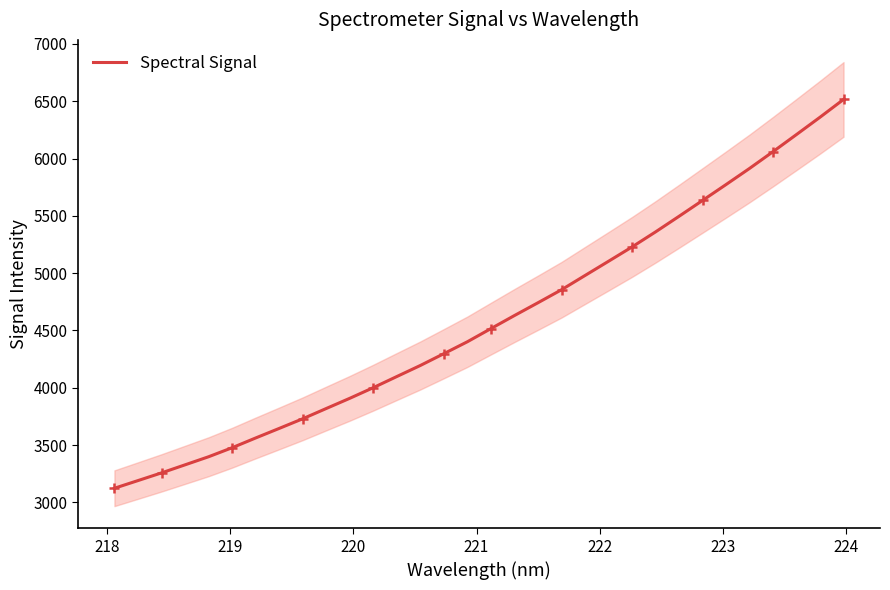

What is the smallest value displayed?

3123.3